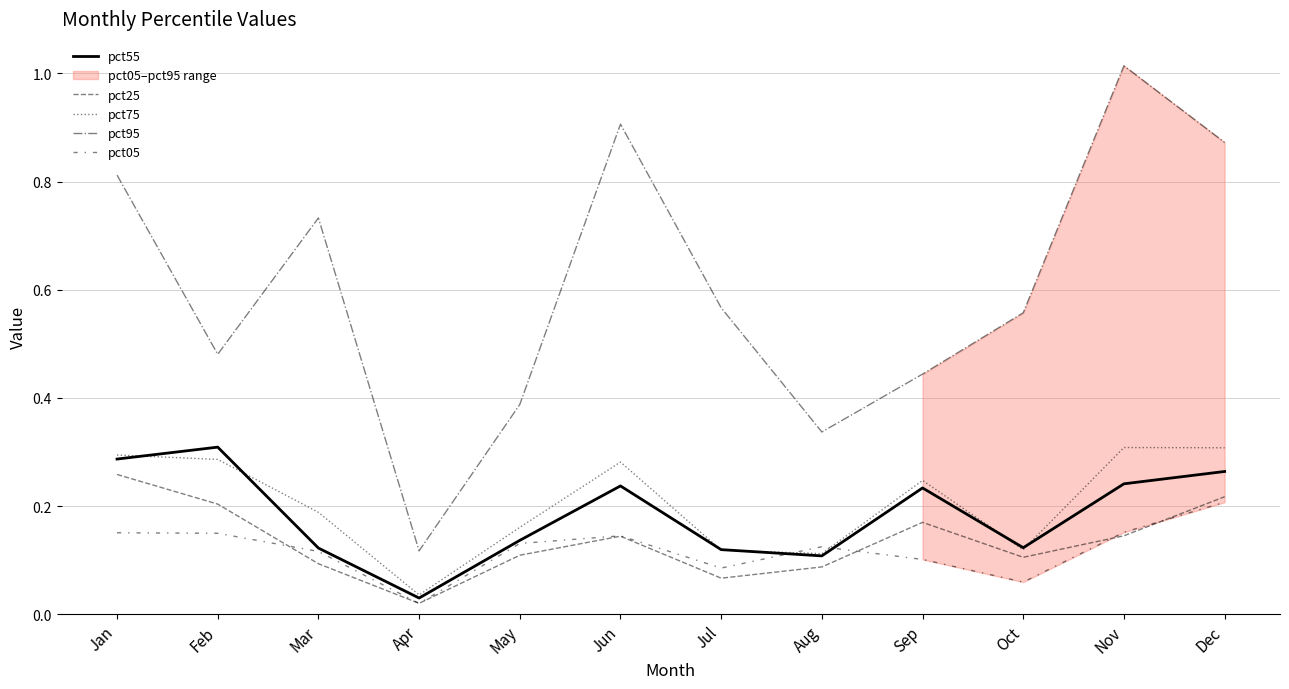

What is the spread (max minus min) of values at Jul?

0.5